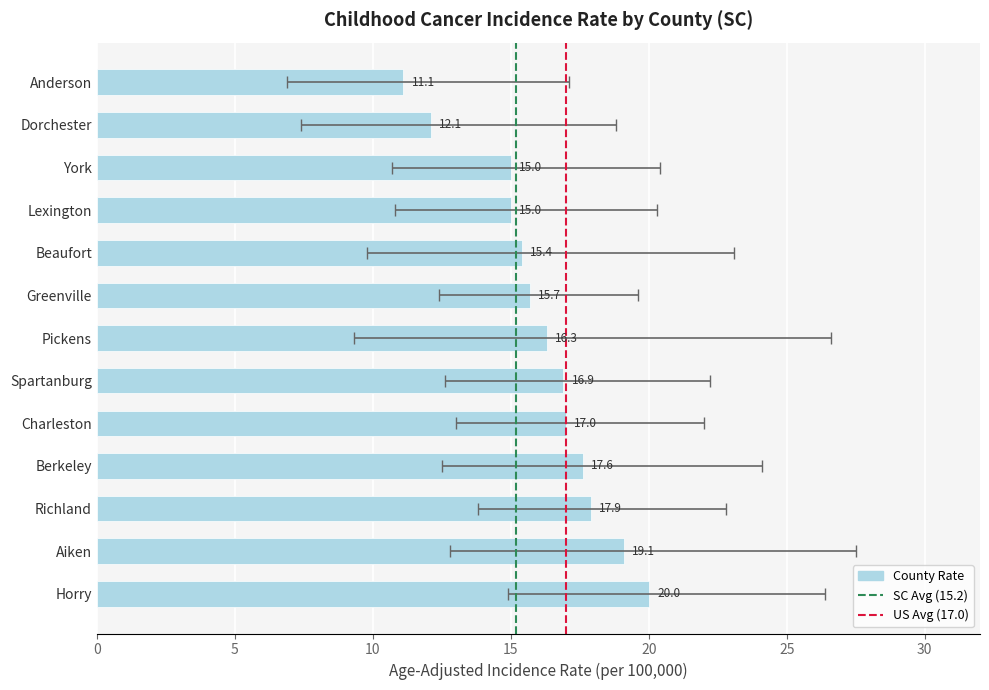

Read the Upper CI value at Greenville.

19.6